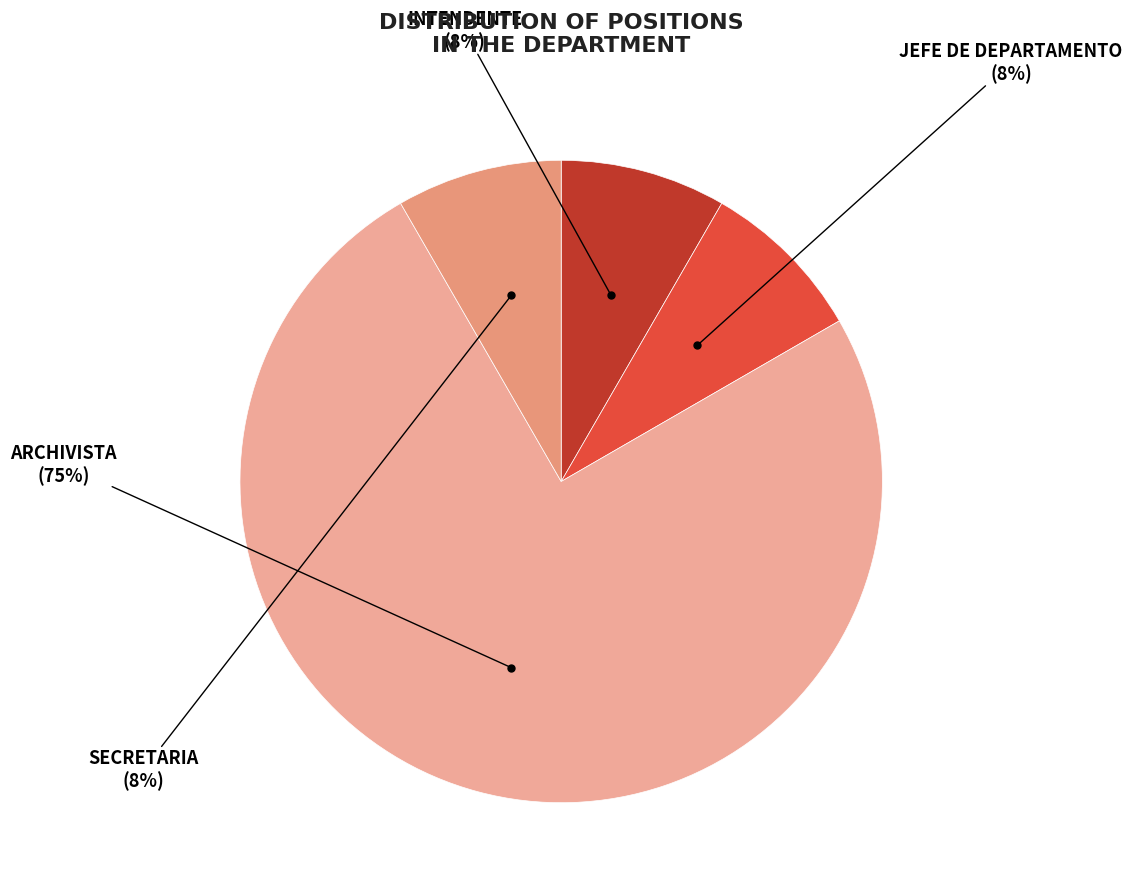

Which slice is the largest?

ARCHIVISTA